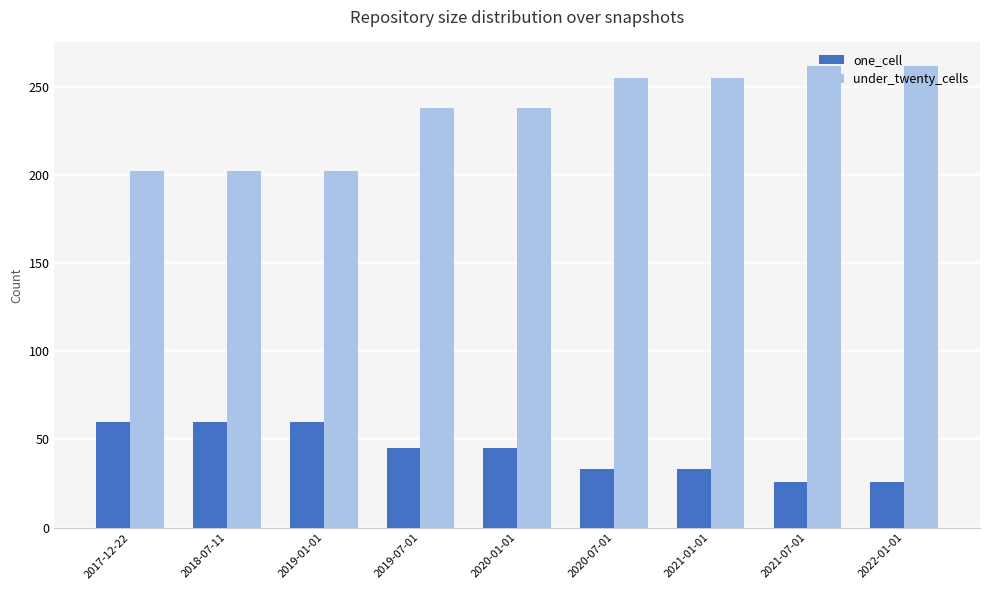

The value of under_twenty_cells at 2020-07-01 is 143. True or false?

False